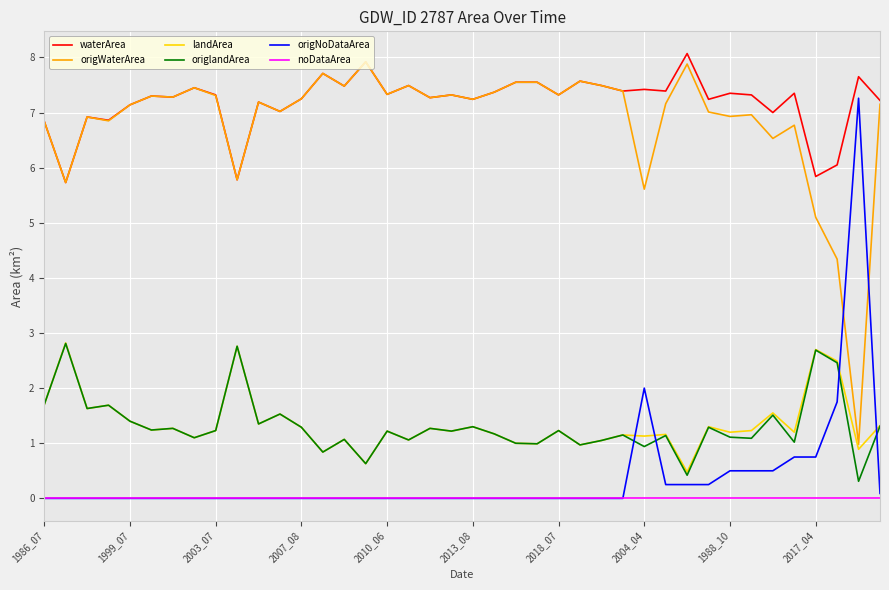

What are all the series names shown in the legend?

waterArea, origWaterArea, landArea, origlandArea, origNoDataArea, noDataArea